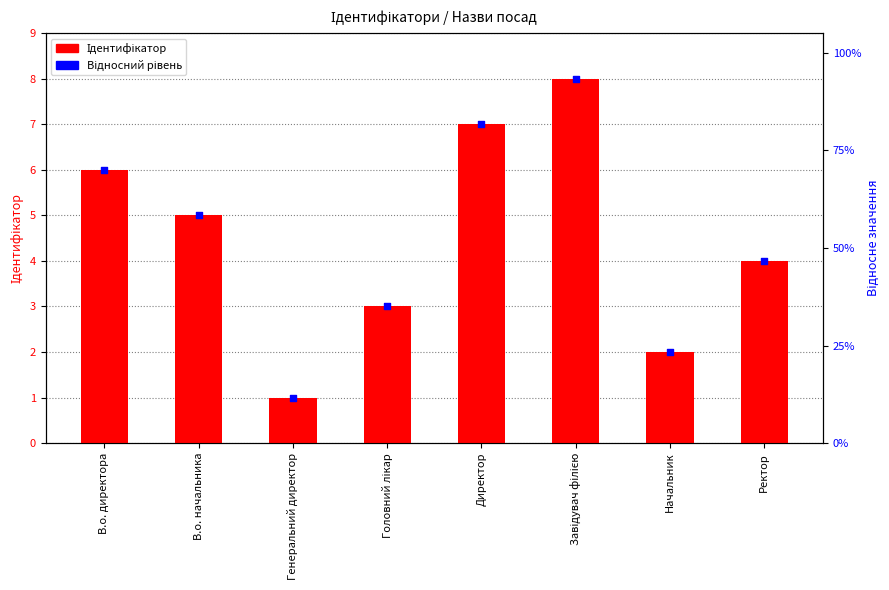

Which series has the widest spread of Y values?

Ідентифікатор